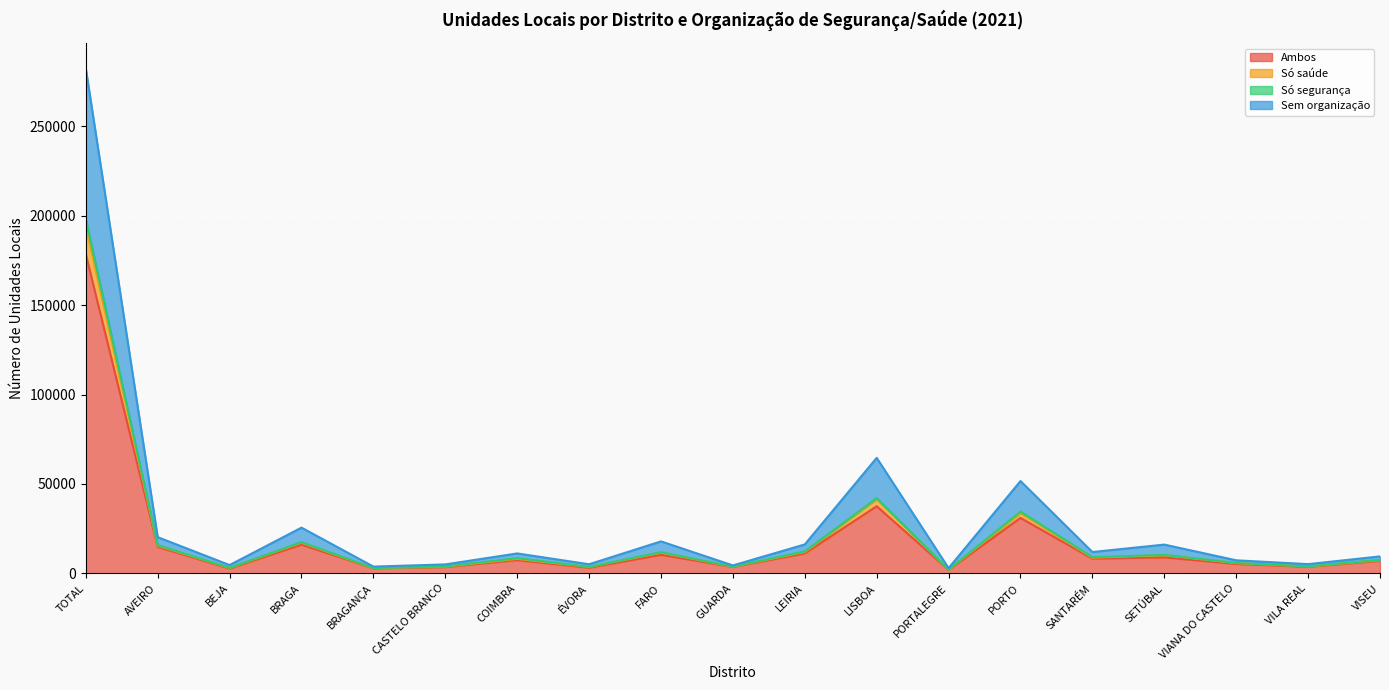

In Só saúde, how many points are lower than both neighbors (excluding endpoints)?

7